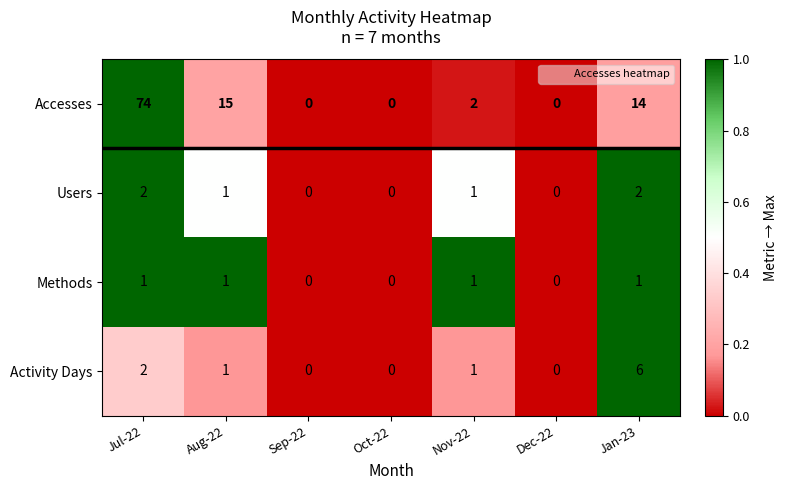

Which series changed the most between Sep-22 and Nov-22?

Accesses